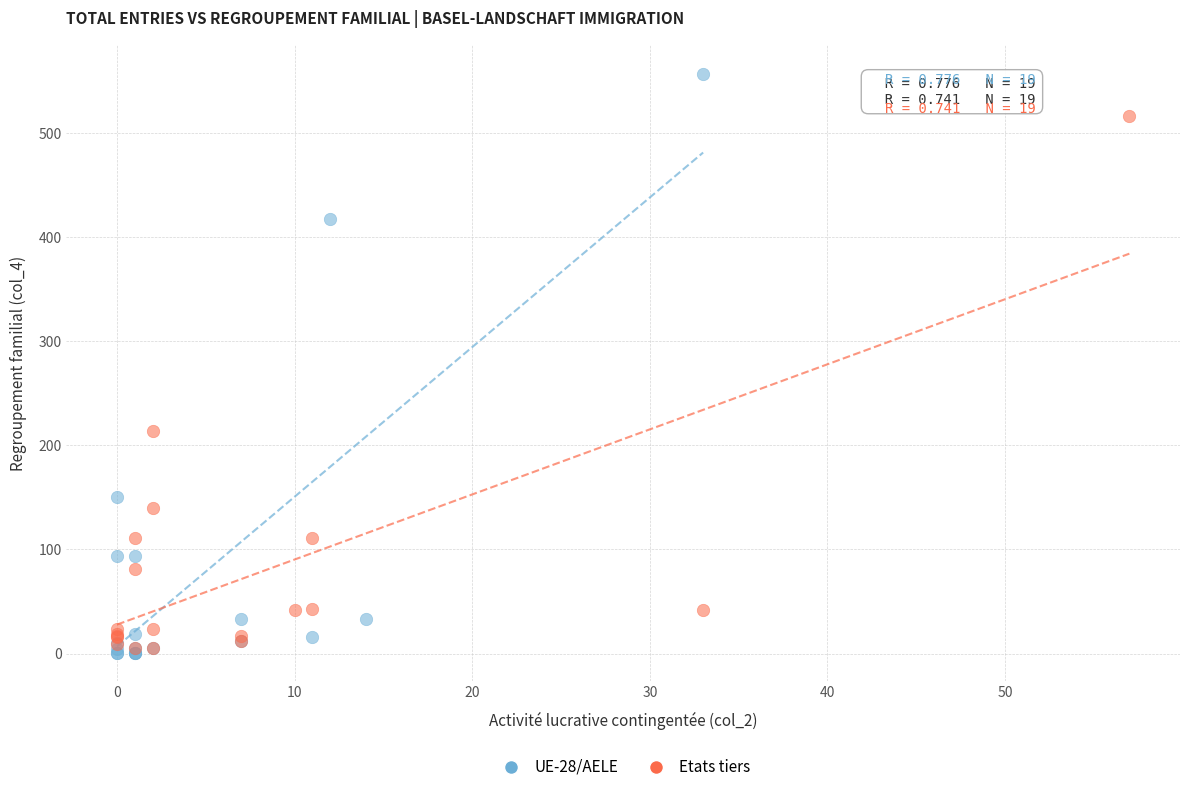

What are all the series names shown in the legend?

UE-28/AELE, Etats tiers